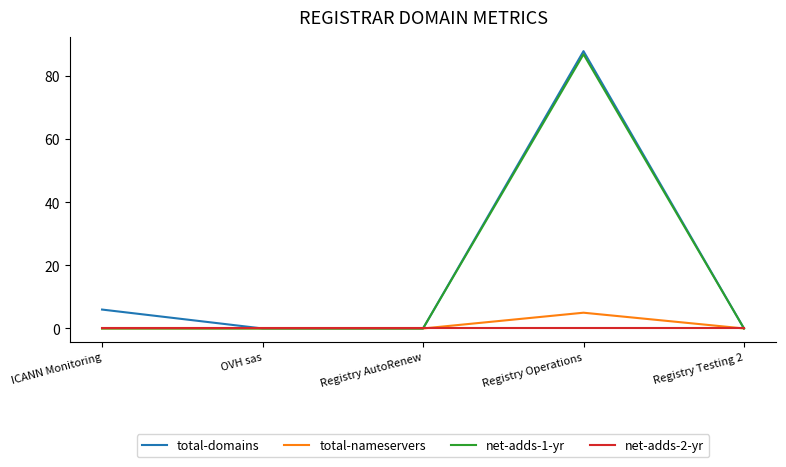

Which series changed the most between Registry AutoRenew and Registry Operations?

total-domains